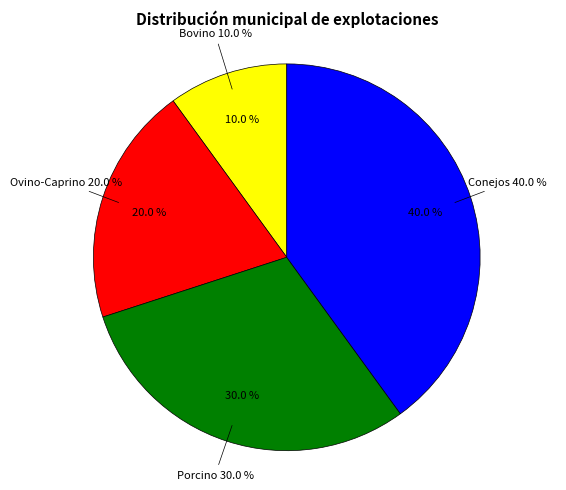

Combined, do Conejos and Ovino-Caprino account for over 50%?

Yes